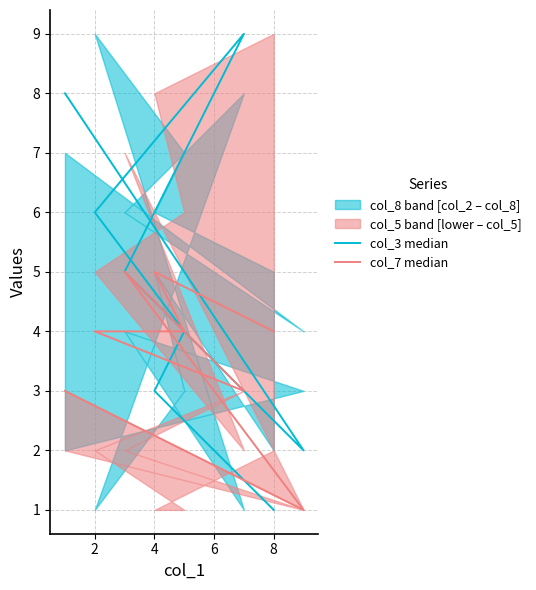

Is it true that col_3 median equals 1 at 10?

False